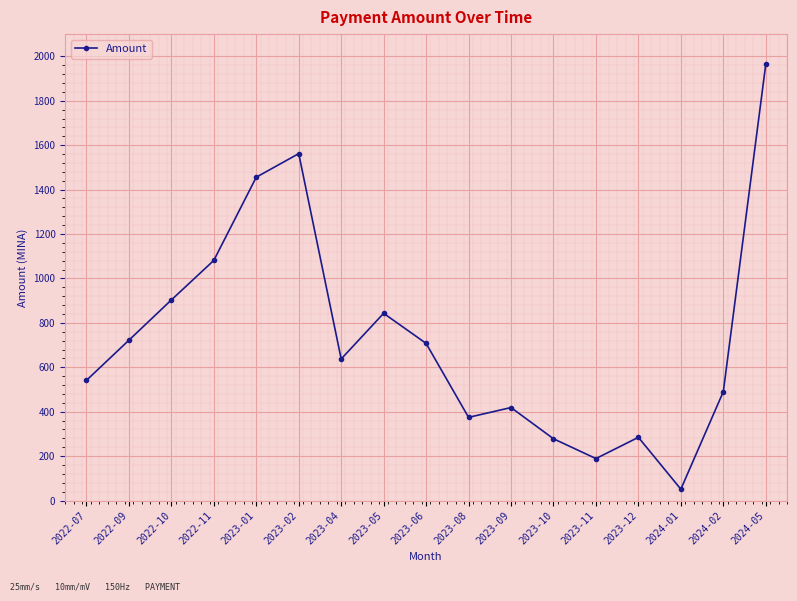

Is it true that the value at 2023-05 is 543.2?

False